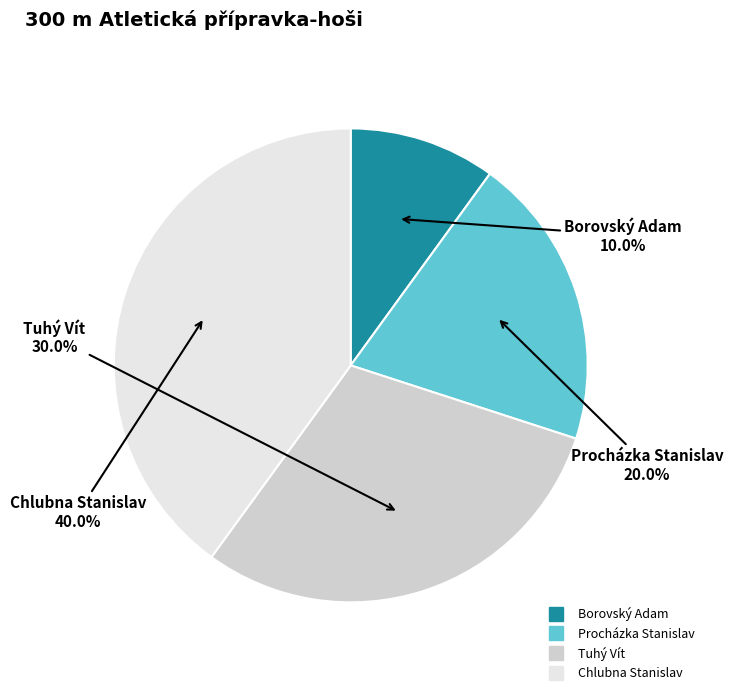

Rank the categories by value from highest to lowest.

Chlubna Stanislav, Tuhý Vít, Procházka Stanislav, Borovský Adam